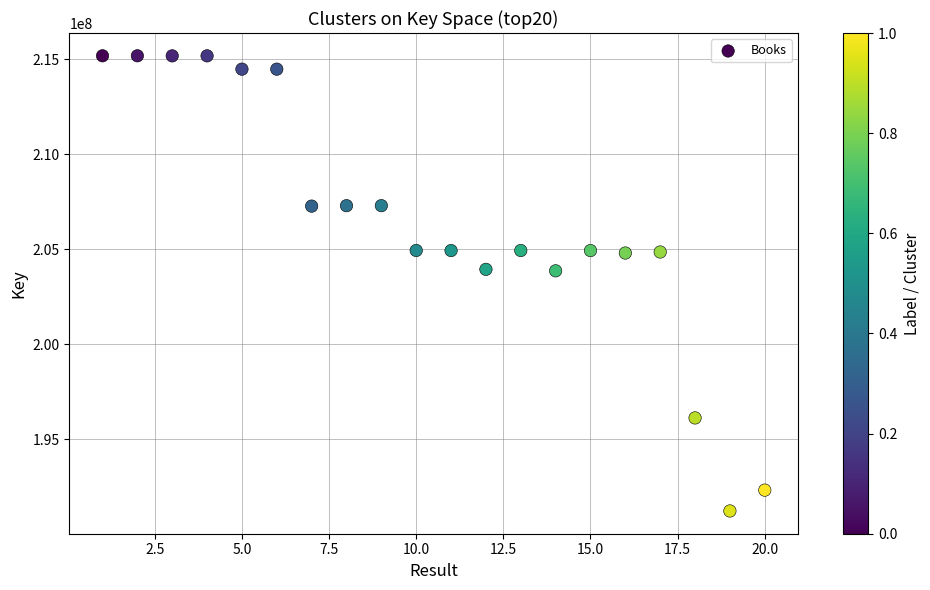

What is the range of Y values (max minus min)?

23979018